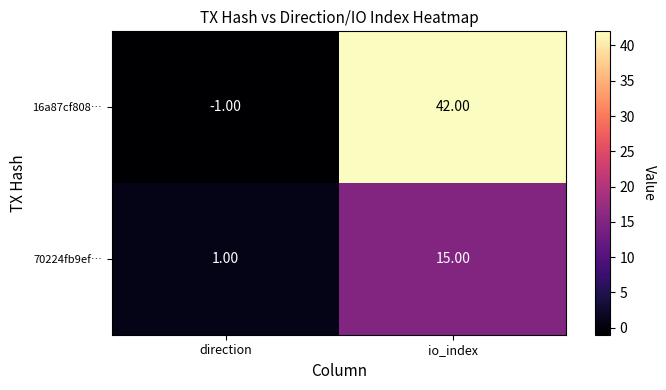

At which category is the sum across all series the highest?

io_index